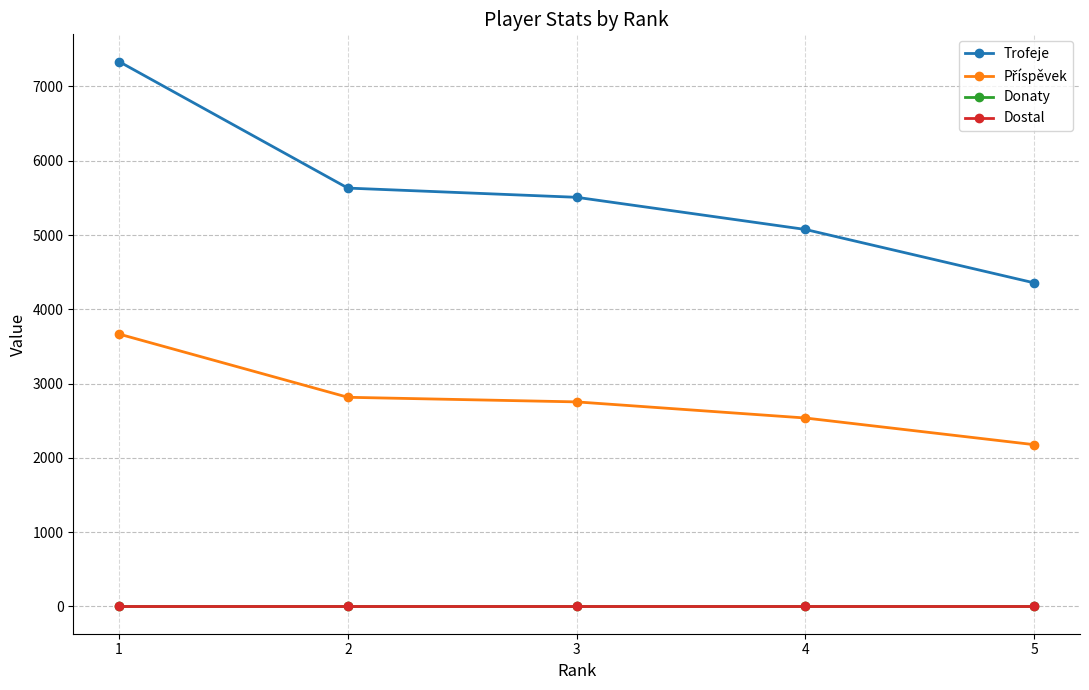

At which category does the chart reach its peak across all series?

1